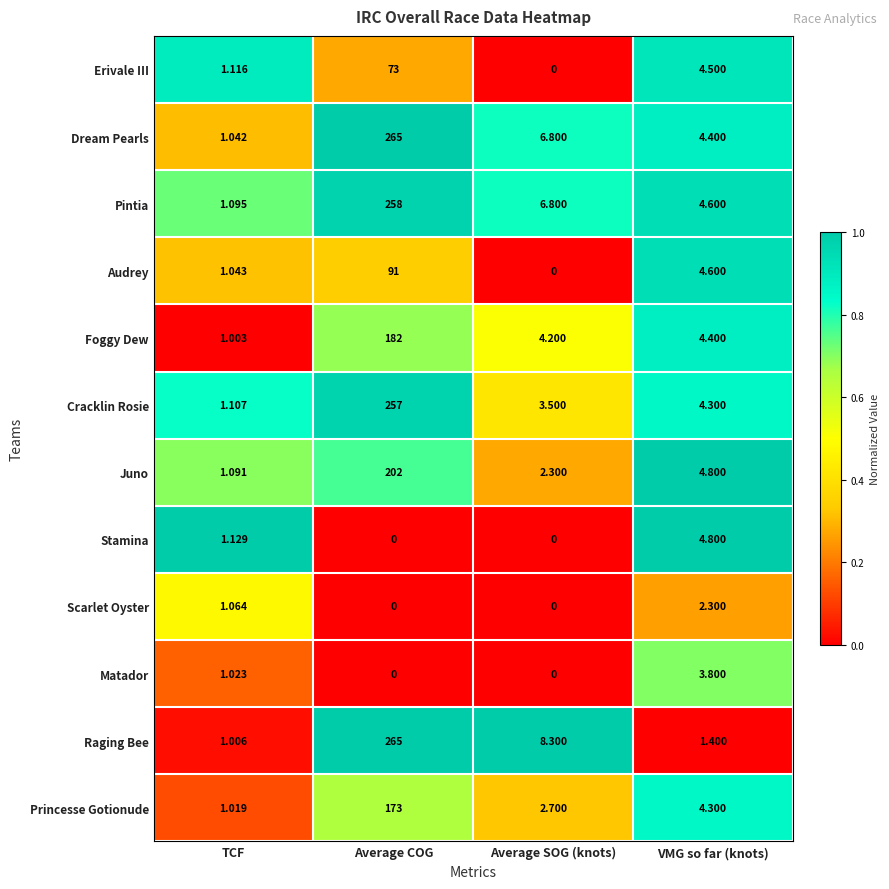

At which category is the sum across all series the highest?

Average COG